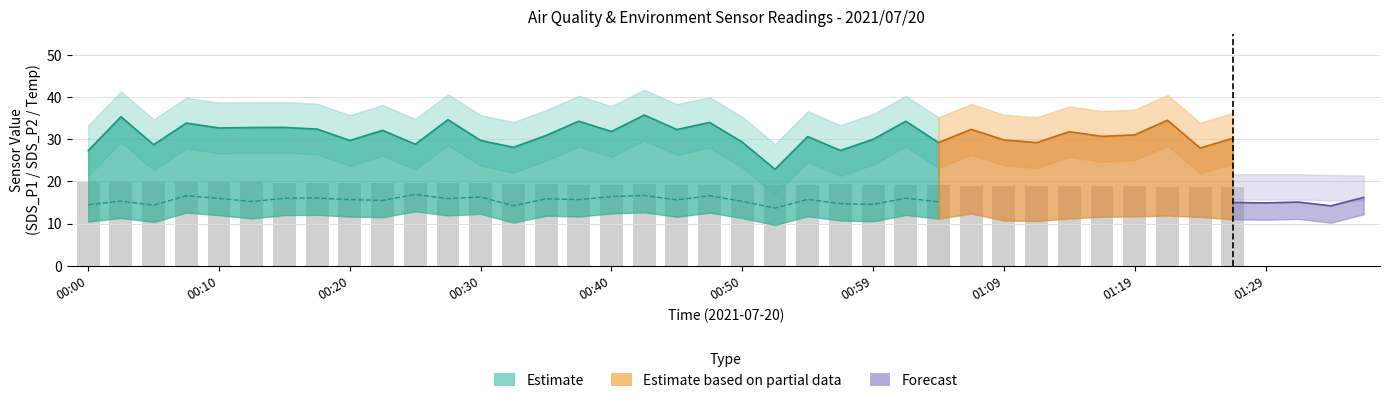

Between 01:26 and 00:20, which is larger?

01:26